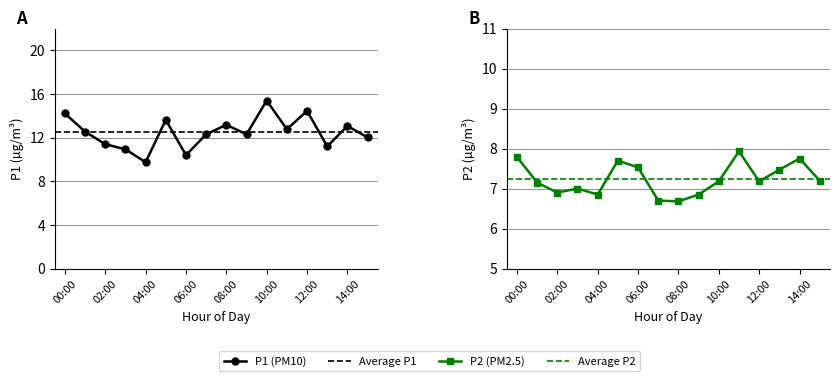

At which category is the sum across all series the highest?

10:00